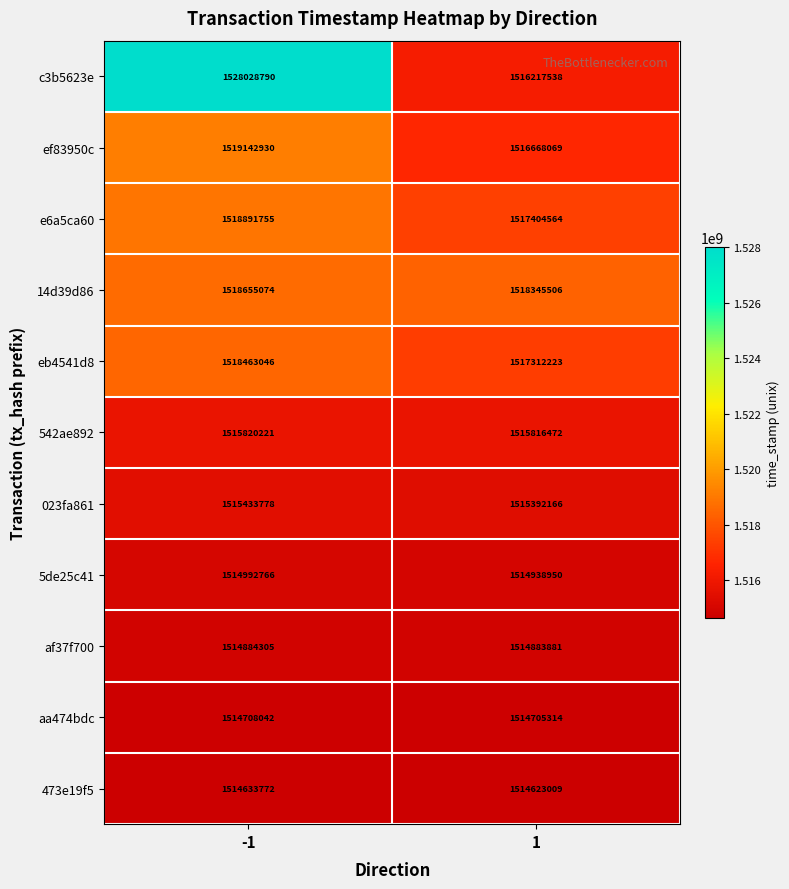

Which label corresponds to the largest value in the chart?

-1